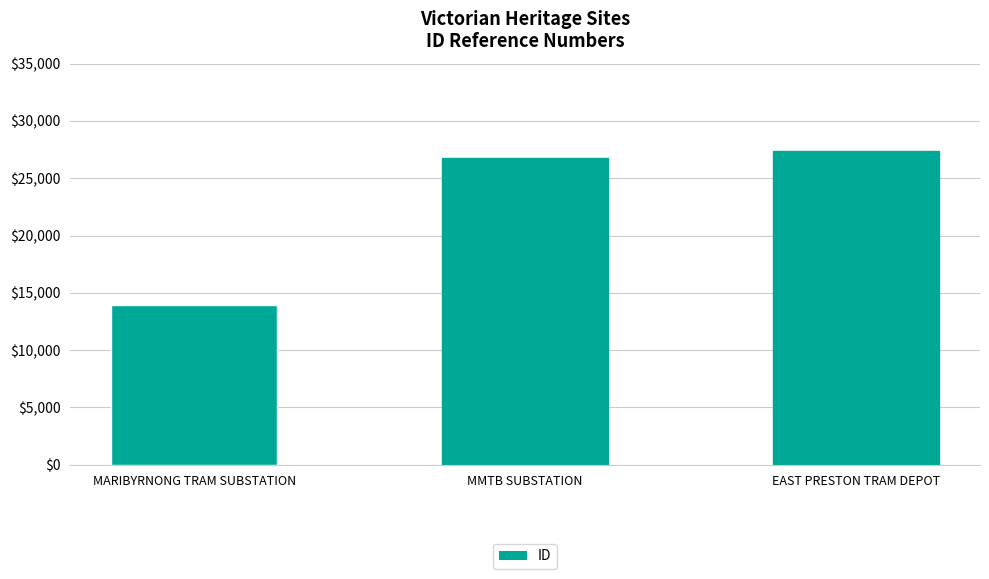

What is the ratio of the value at EAST PRESTON TRAM DEPOT to the value at MARIBYRNONG TRAM SUBSTATION?

2.0